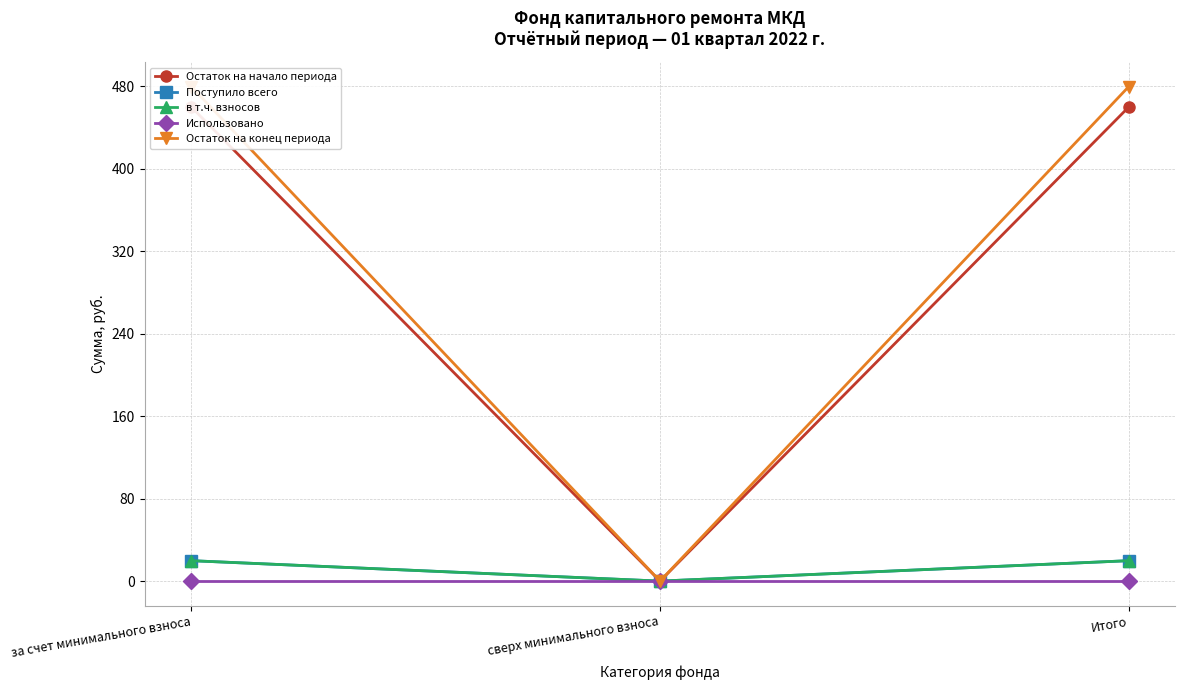

List the labels in order of в т.ч. взносов value, largest first.

за счет минимального взноса, Итого, сверх минимального взноса